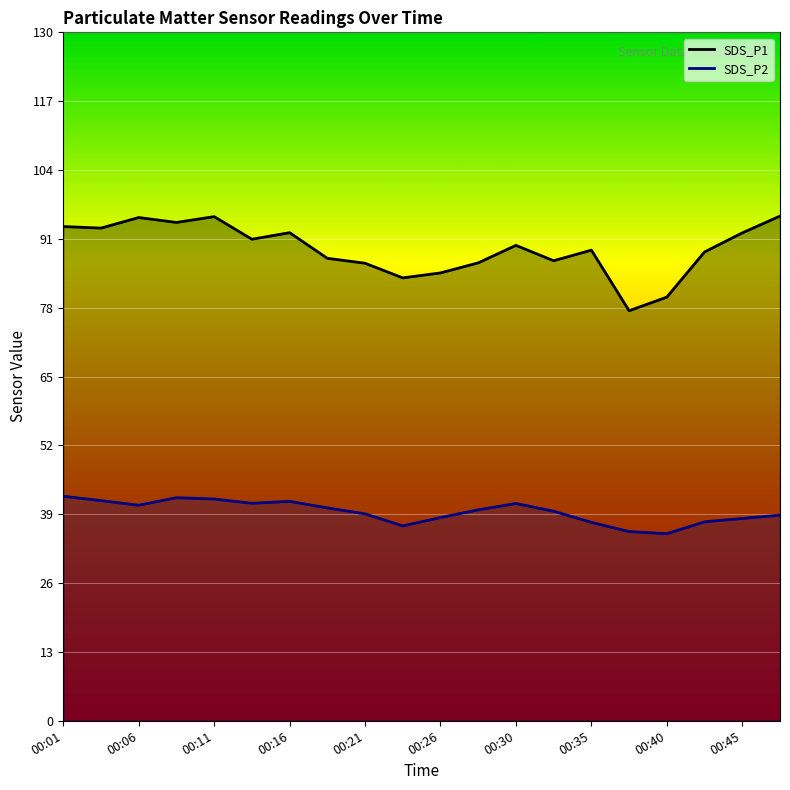

True or false: SDS_P2 has a value of 39.8 at 00:28.

True